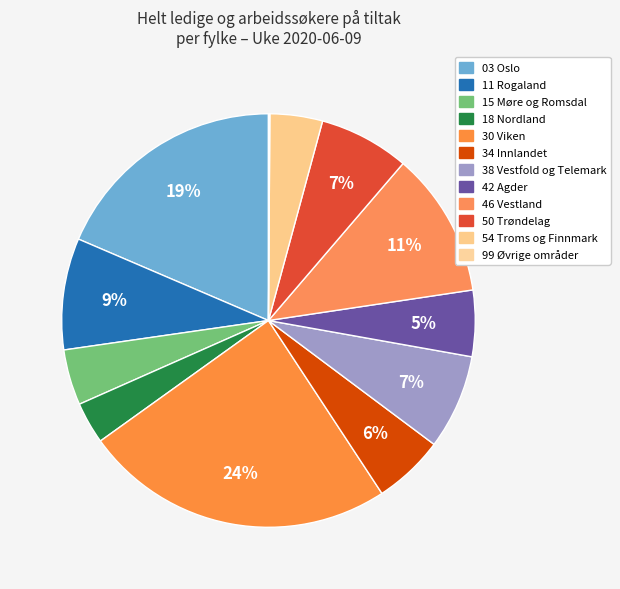

Count the number of slices in the pie.

12